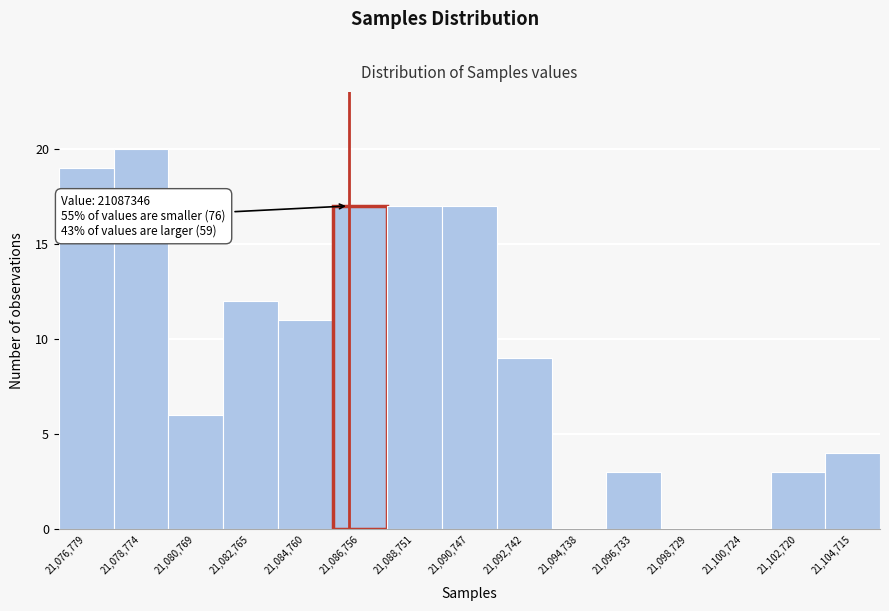

Reading left to right, list all the values displayed in this chart.

21,076,779=19	21,078,774=20	21,080,769=6	21,082,765=12	21,084,760=11	21,086,756=17	21,088,751=17	21,090,747=17	21,092,742=9	21,094,738=0	21,096,733=3	21,098,729=0	21,100,724=0	21,102,720=3	21,104,715=4